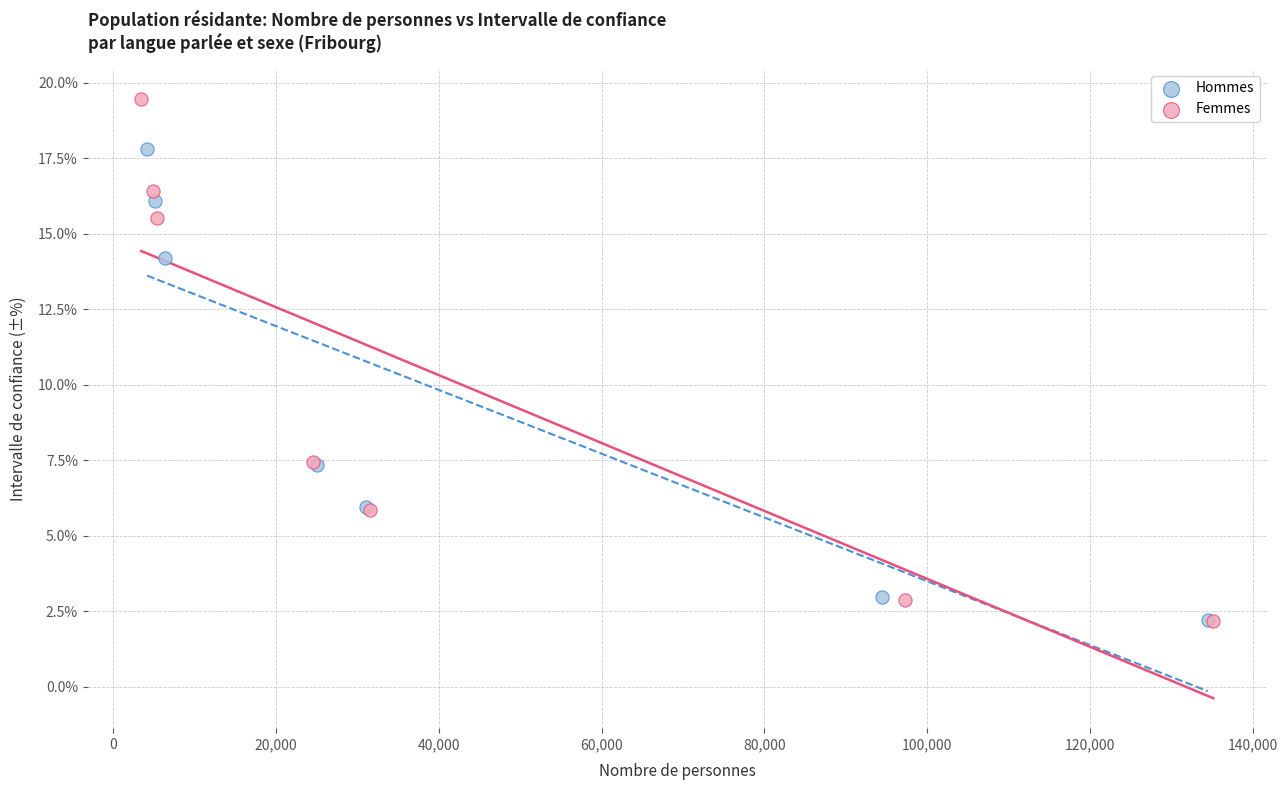

Which series has the largest Y range (max minus min)?

Femmes